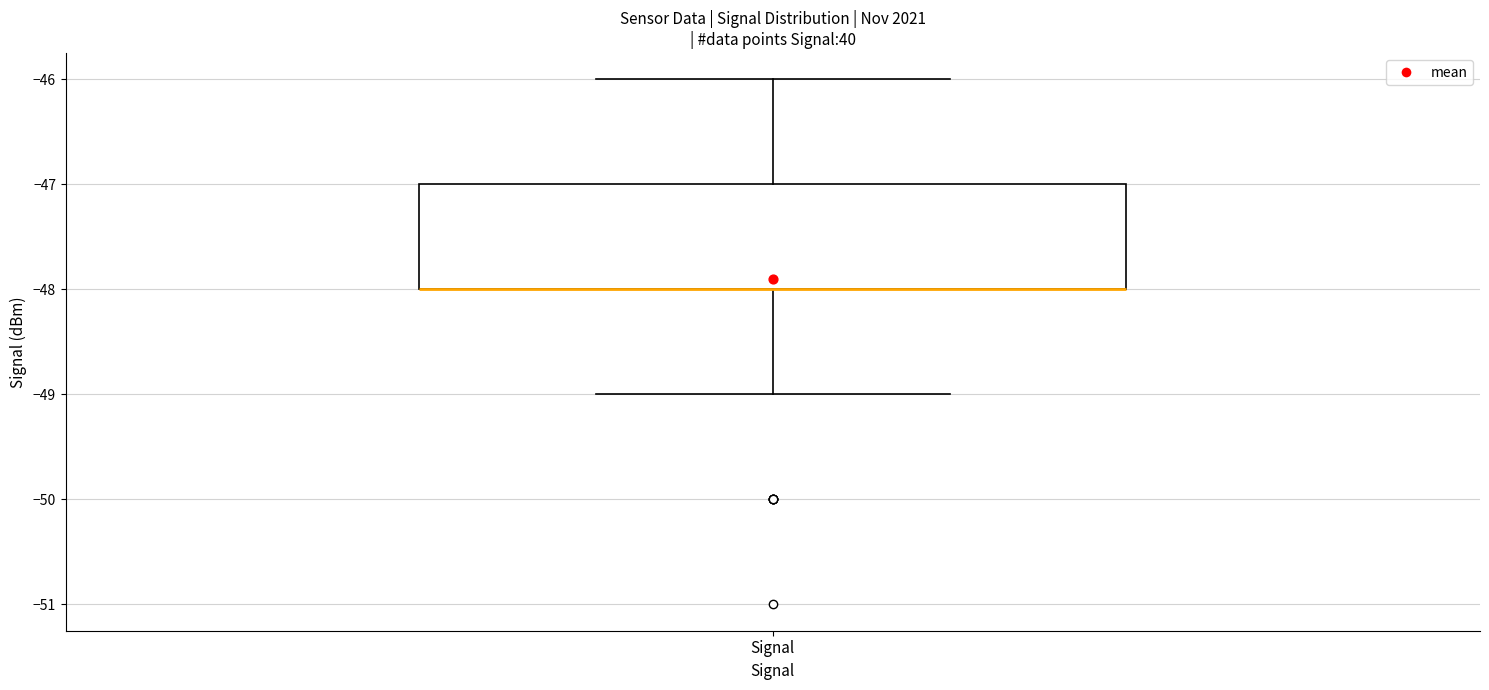

Transcribe this box plot: give where the median line is, the range the box spans, and where the two whiskers end, as read against the y-axis. The values are not printed on the chart, so give them approximately, as read against the axis.

median -48 (drawn on the box's lower edge), box -48 to -47, whiskers -49 to -46